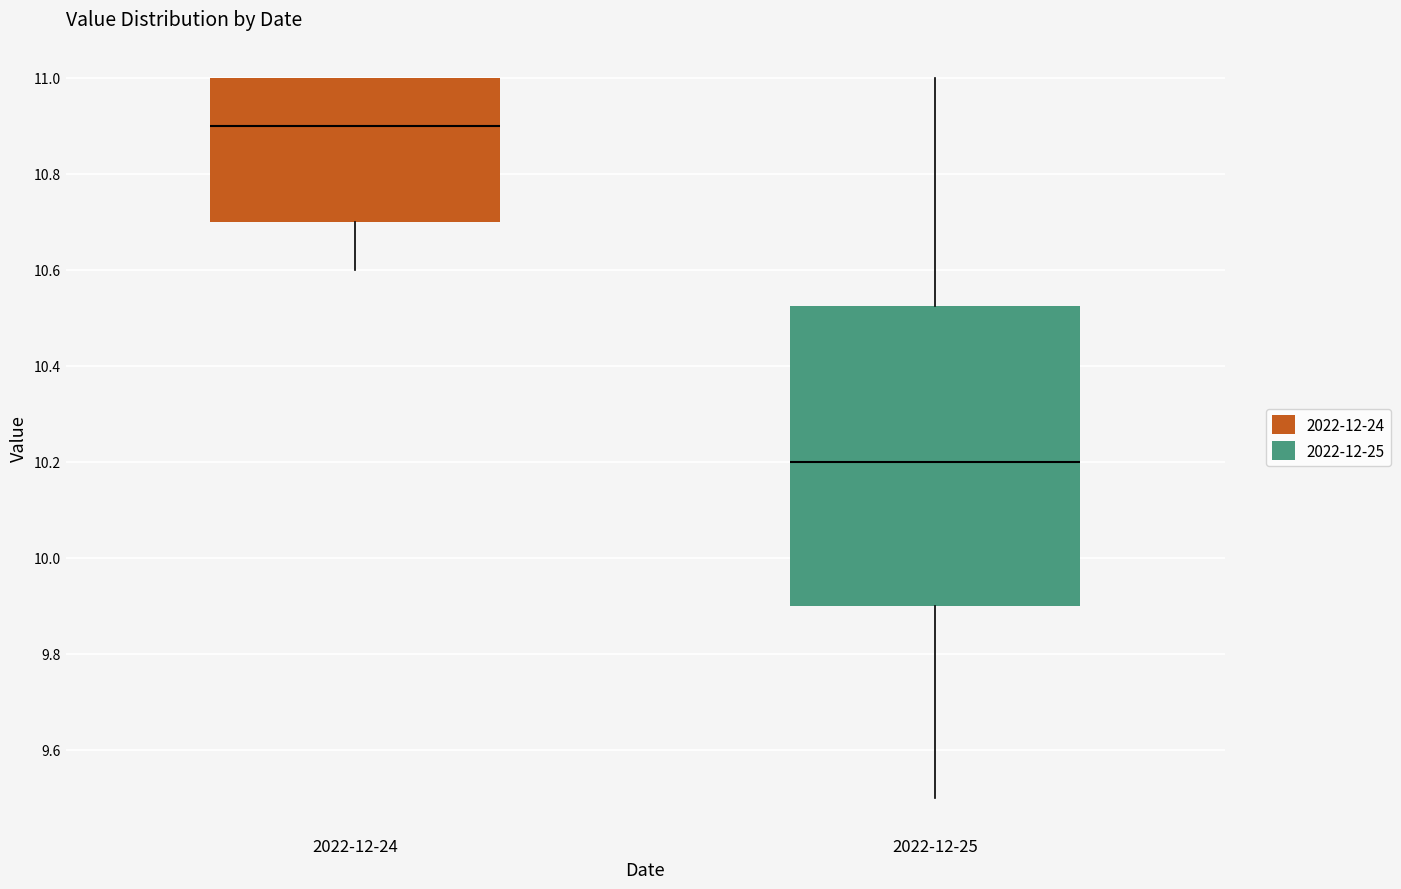

Which box is the tallest, from its lower edge to its upper edge?

2022-12-25